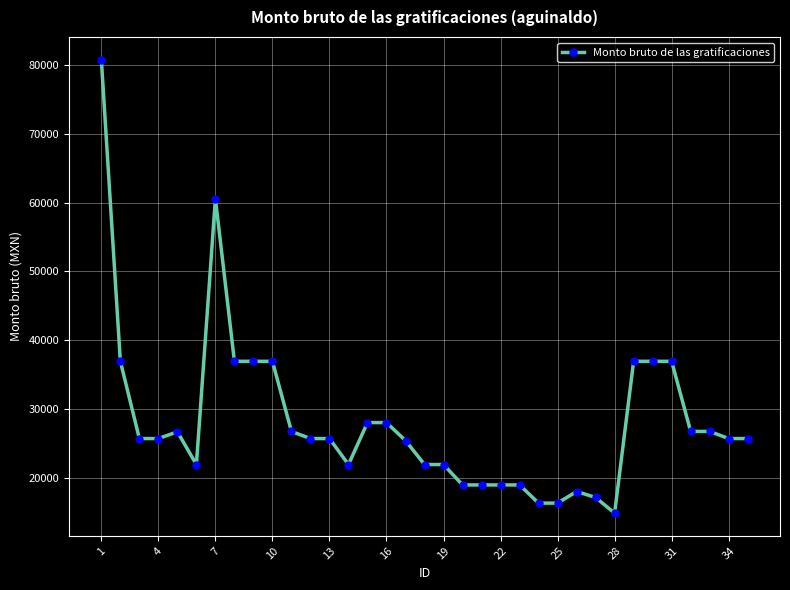

What is the maximum value shown in the chart?

80720.6